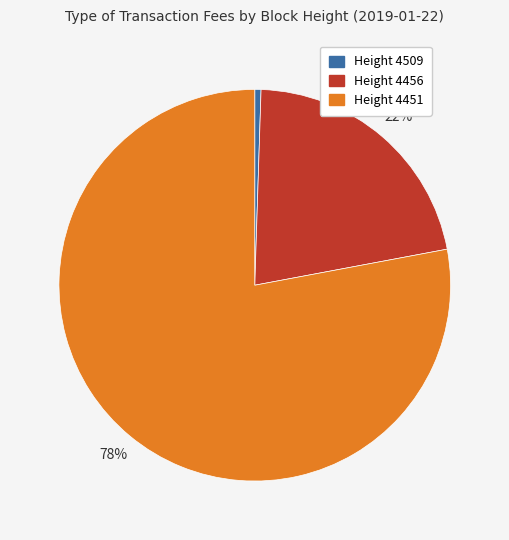

True or false: Height 4509 accounts for 11% of the total.

False